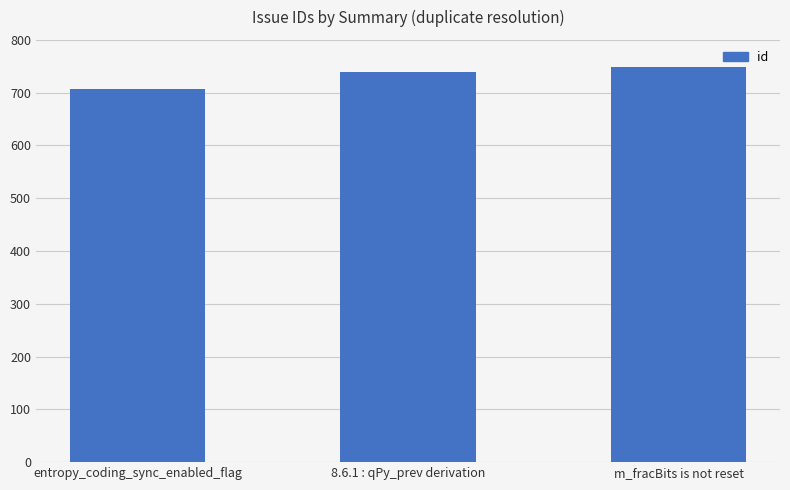

Reading right to left, transcribe all the data shown in this chart.

m_fracBits is not reset=748	8.6.1 : qPy_prev derivation=740	entropy_coding_sync_enabled_flag=707